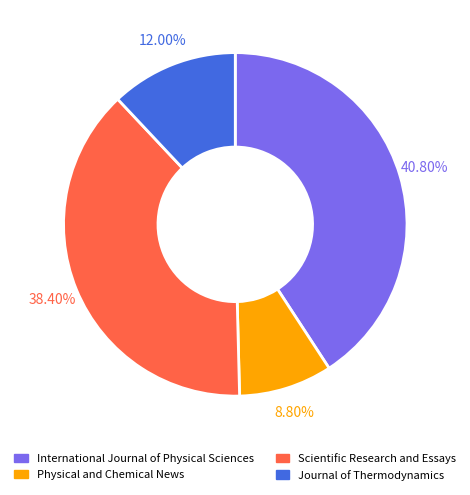

What percentage do International Journal of Physical Sciences and Journal of Thermodynamics together represent?

52.8%